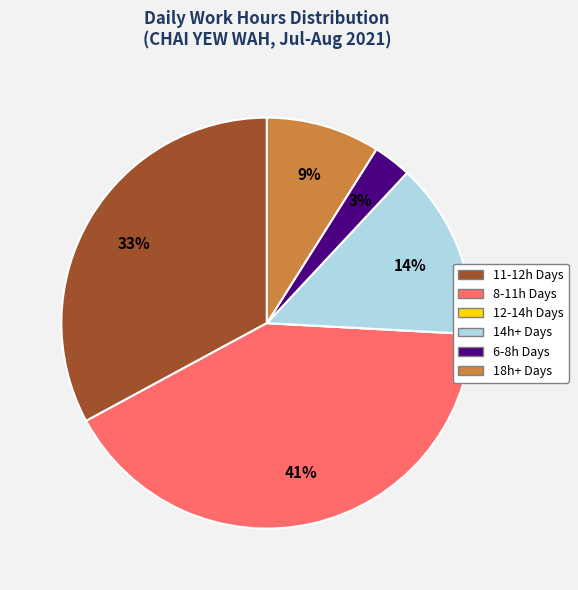

Is there any slice that represents more than half of the pie?

No